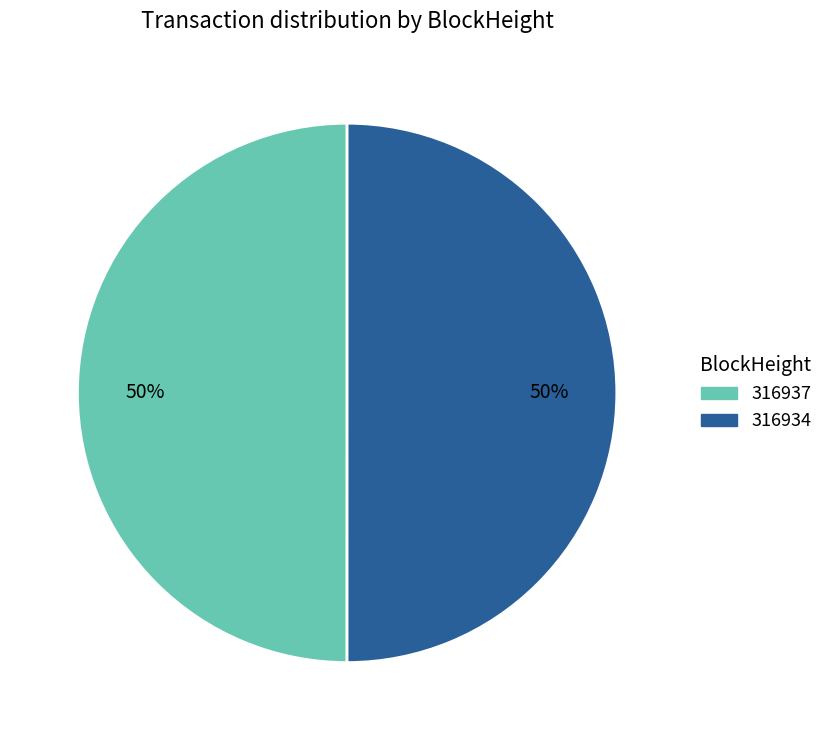

What is the ratio of the value at 316934 to the value at 316937?

1.0